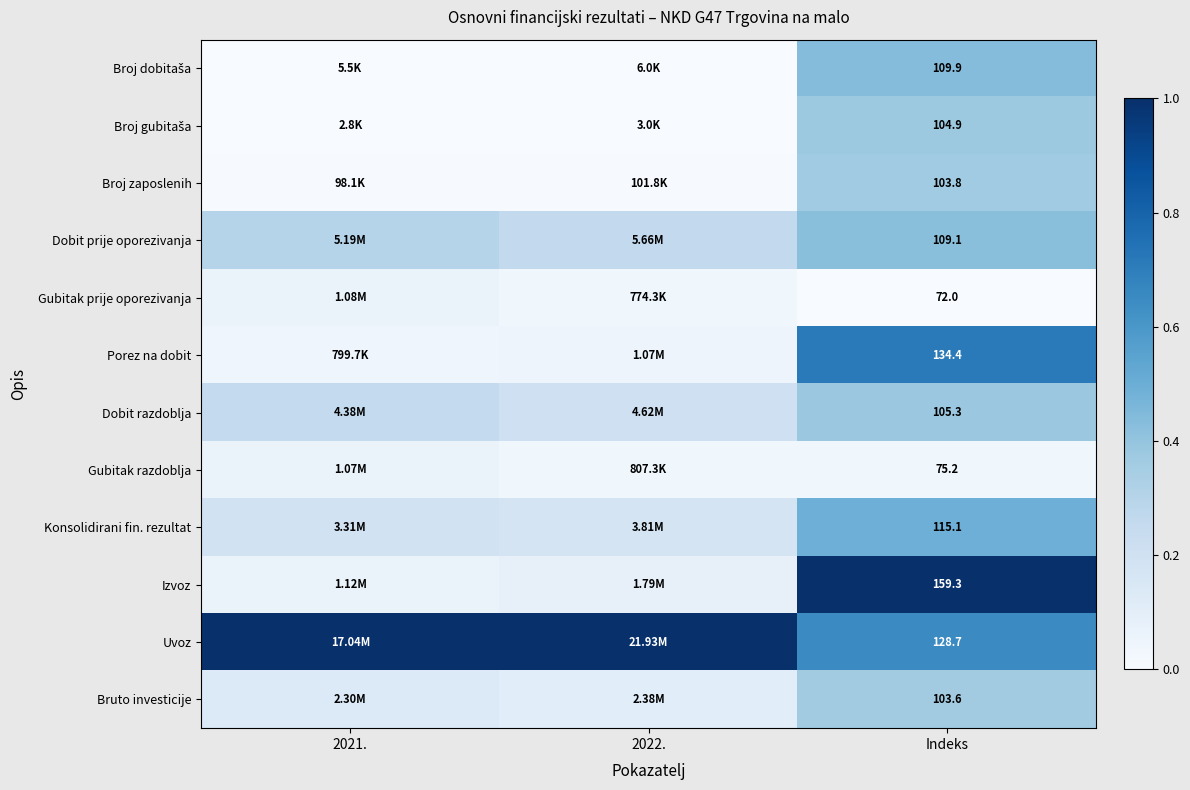

How many distinct data groups are displayed?

12